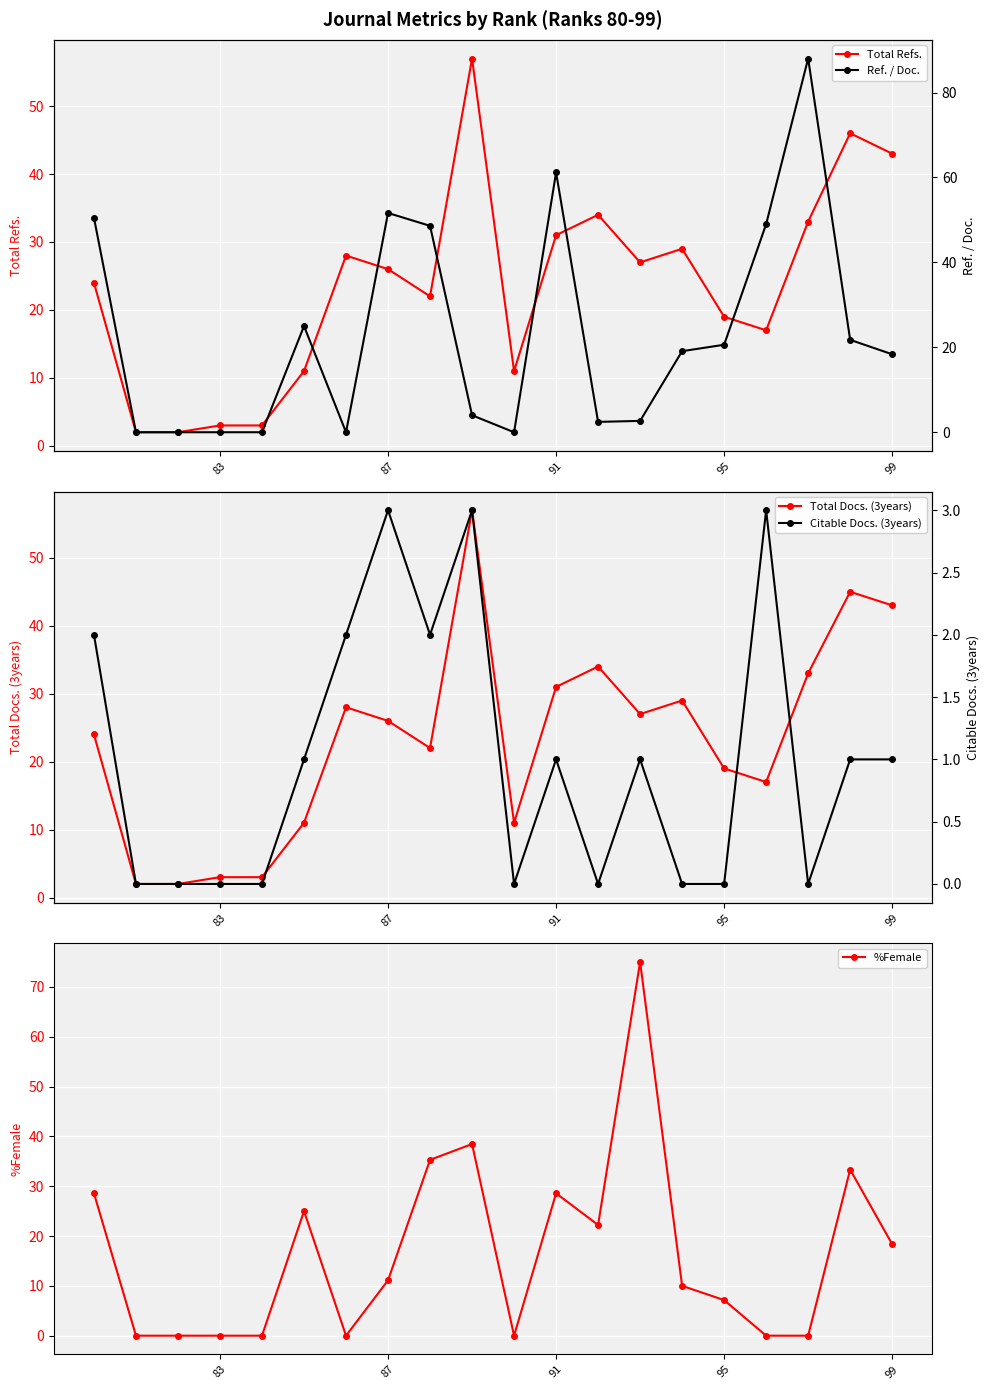

How many values in the Total Refs. series exceed 26?

9